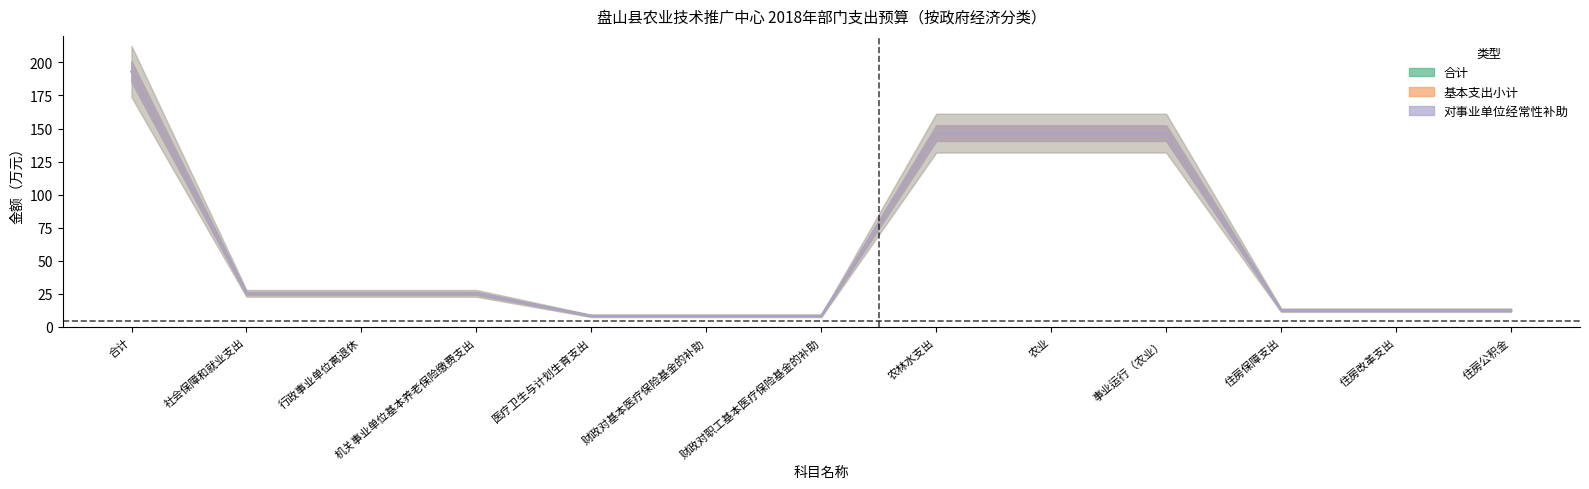

Reading left to right, extract all data points from this chart.

合计: 193.0	25.4	25.4	25.4	8.4	8.4	8.4	146.5	146.5	146.5	12.7	12.7	12.7
基本支出小计: 193.0	25.4	25.4	25.4	8.4	8.4	8.4	146.5	146.5	146.5	12.7	12.7	12.7
对事业单位经常性补助: 193.0	25.4	25.4	25.4	8.4	8.4	8.4	146.5	146.5	146.5	12.7	12.7	12.7